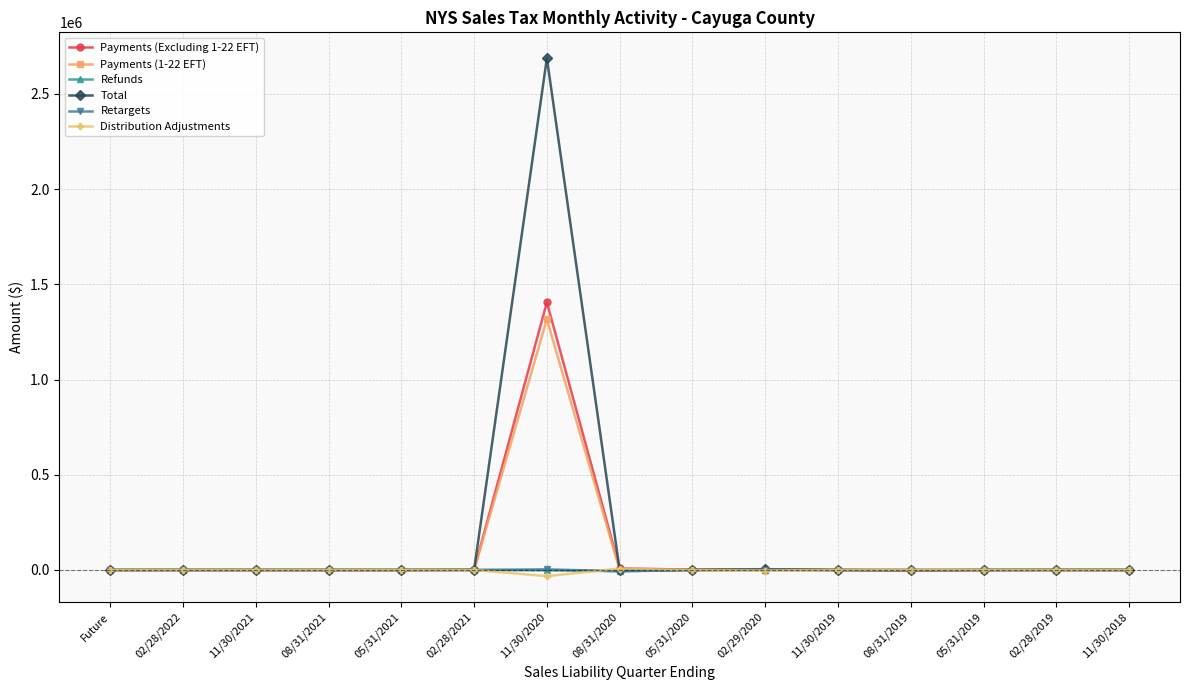

How many lines are shown in the chart?

6